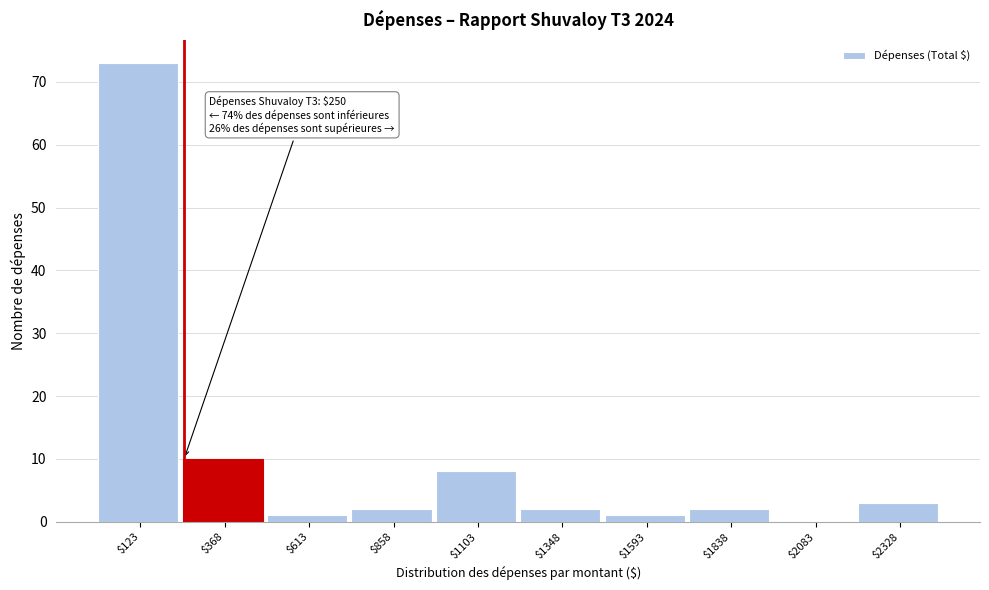

Over which range of the x-axis is the bar tallest?

0 to 250